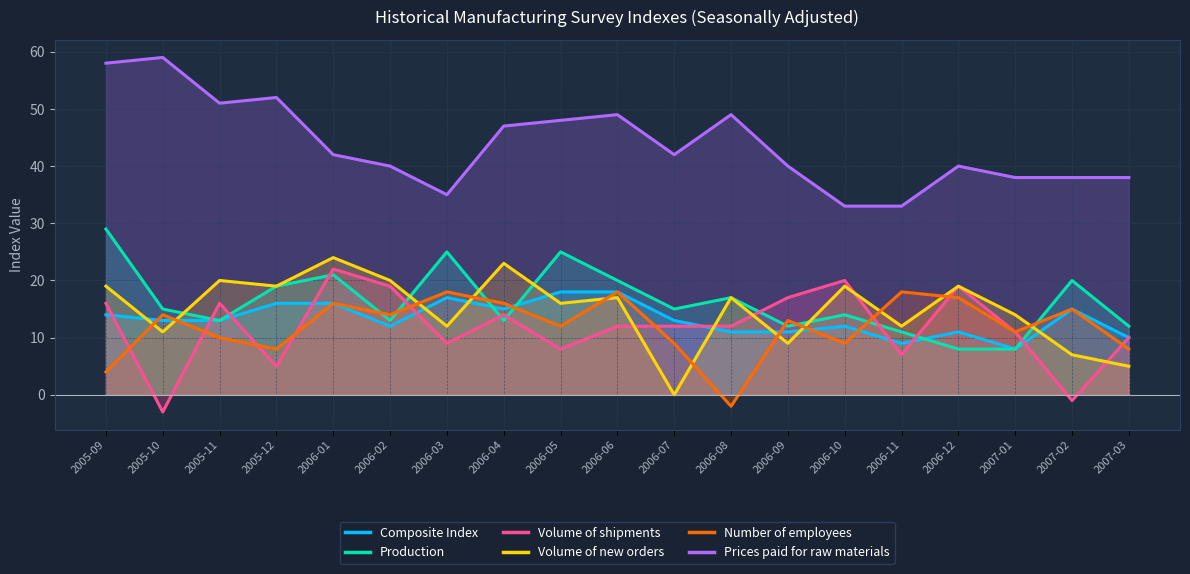

Does the chart display data point markers on the line(s)?

No